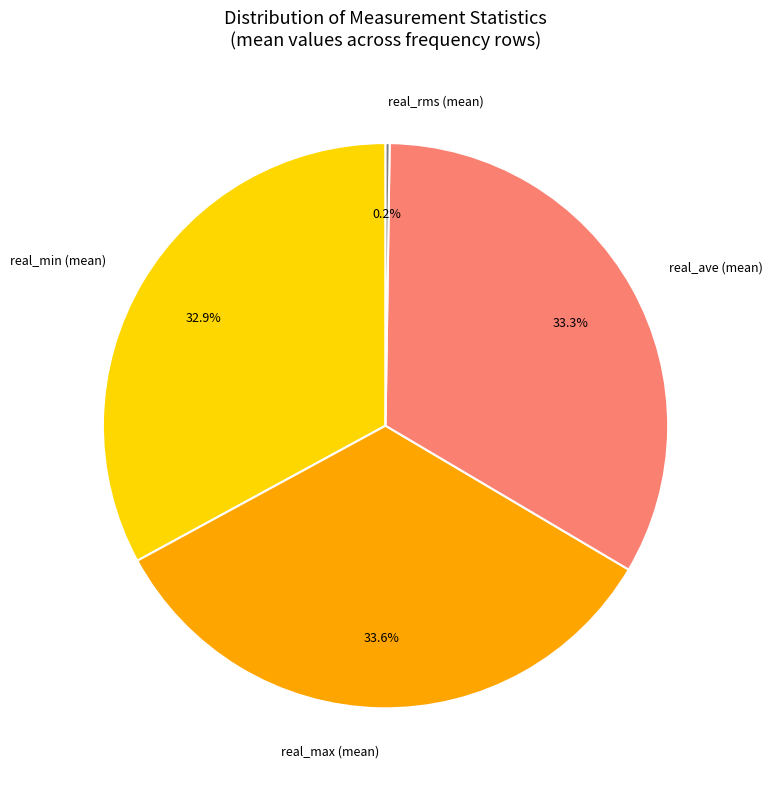

Does any single category account for the majority?

No